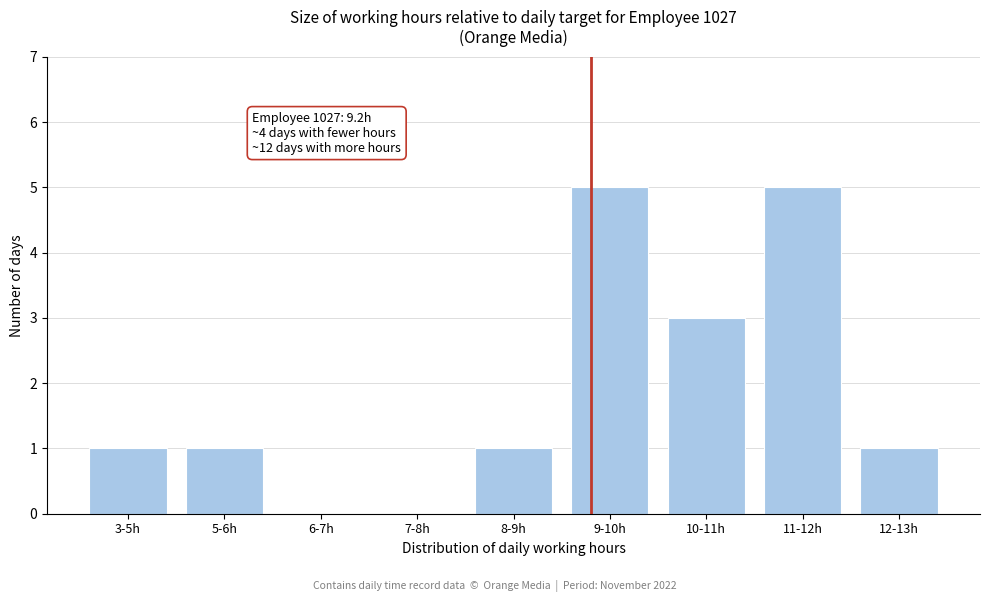

Reading left to right, what are all the values shown in this chart?

3-5h=1	5-6h=1	6-7h=0	7-8h=0	8-9h=1	9-10h=5	10-11h=3	11-12h=5	12-13h=1